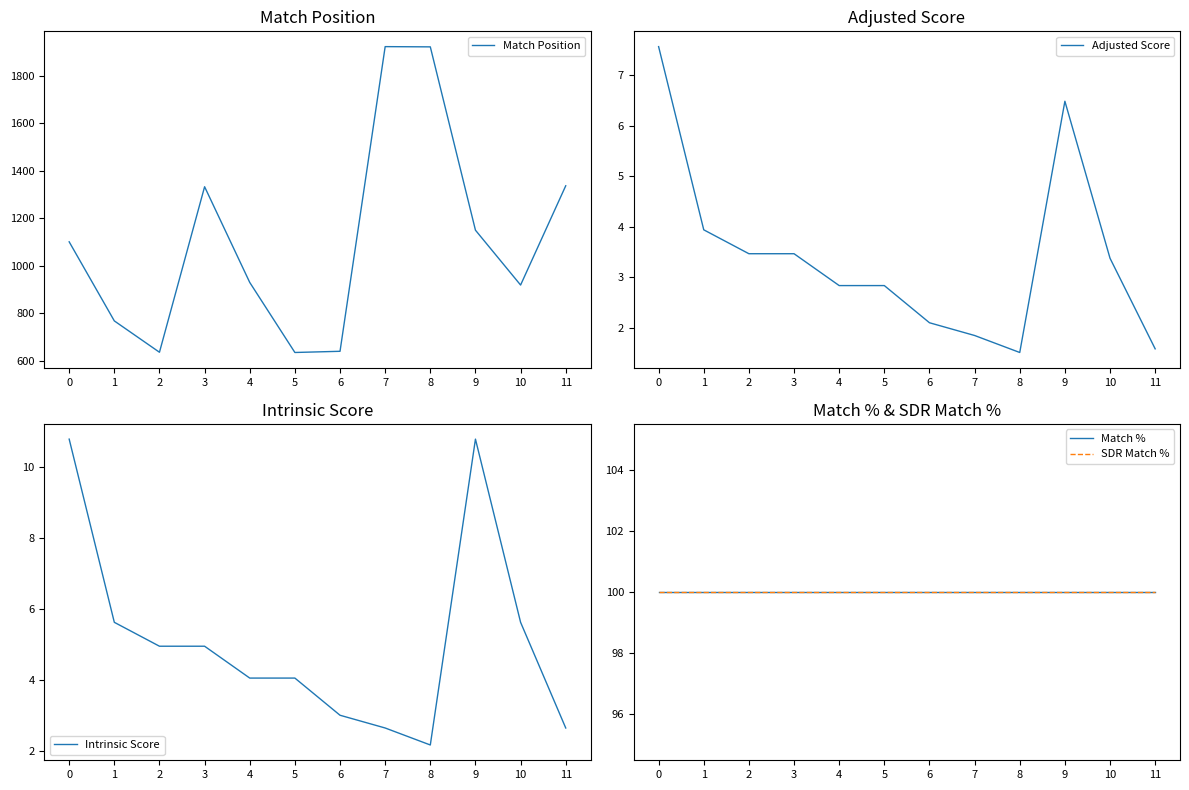

Reading left to right, transcribe all the data shown in this chart.

Match Position: 0=1101.0	1=768.0	2=636.0	3=1333.0	4=930.0	5=635.0	6=640.0	7=1923.0	8=1922.0	9=1150.0	10=919.0	11=1337.0
Adjusted Score: 0=7.6	1=3.9	2=3.5	3=3.5	4=2.8	5=2.8	6=2.1	7=1.8	8=1.5	9=6.5	10=3.4	11=1.6
Intrinsic Score: 0=10.8	1=5.6	2=5.0	3=5.0	4=4.0	5=4.0	6=3.0	7=2.6	8=2.2	9=10.8	10=5.6	11=2.6
Match %: 0=100.0	1=100.0	2=100.0	3=100.0	4=100.0	5=100.0	6=100.0	7=100.0	8=100.0	9=100.0	10=100.0	11=100.0
SDR Match %: 0=100.0	1=100.0	2=100.0	3=100.0	4=100.0	5=100.0	6=100.0	7=100.0	8=100.0	9=100.0	10=100.0	11=100.0